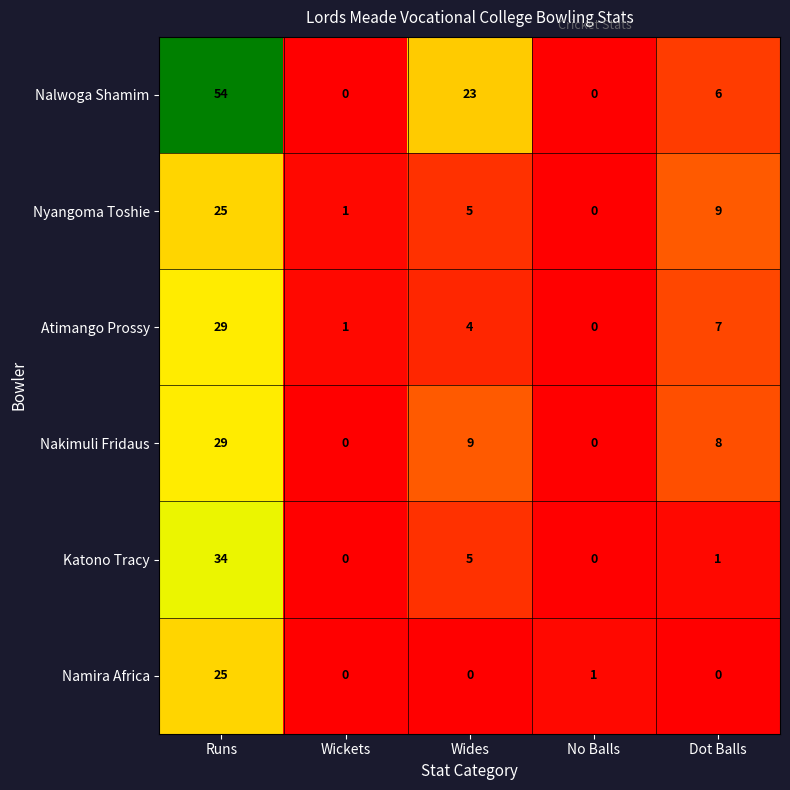

What is the average value of the Nakimuli Fridaus series?

9